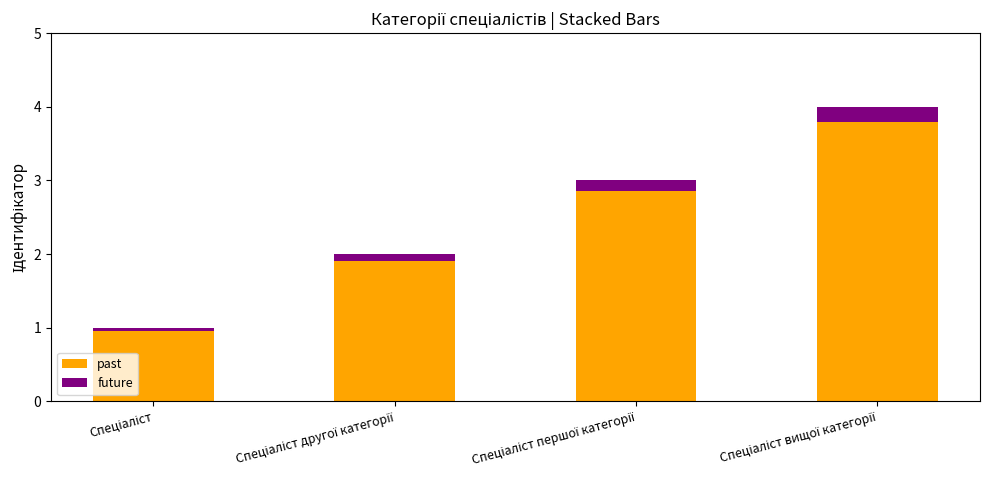

How many data points in past are less than 2?

2